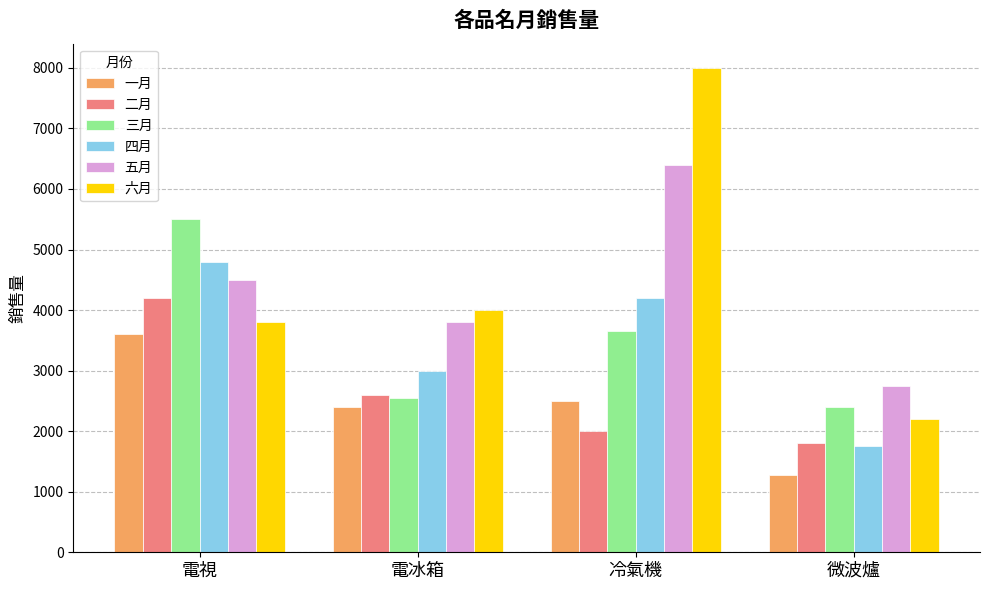

Reading left to right, what are all the values shown in this chart?

一月: 3600	2400	2500	1280
二月: 4200	2600	2000	1800
三月: 5500	2550	3650	2400
四月: 4800	3000	4200	1750
五月: 4500	3800	6400	2750
六月: 3800	4000	8000	2200